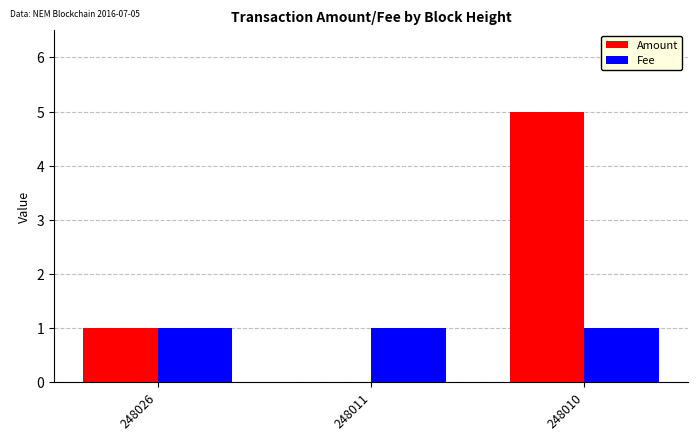

Is it true that Fee equals 0 at 248011?

False